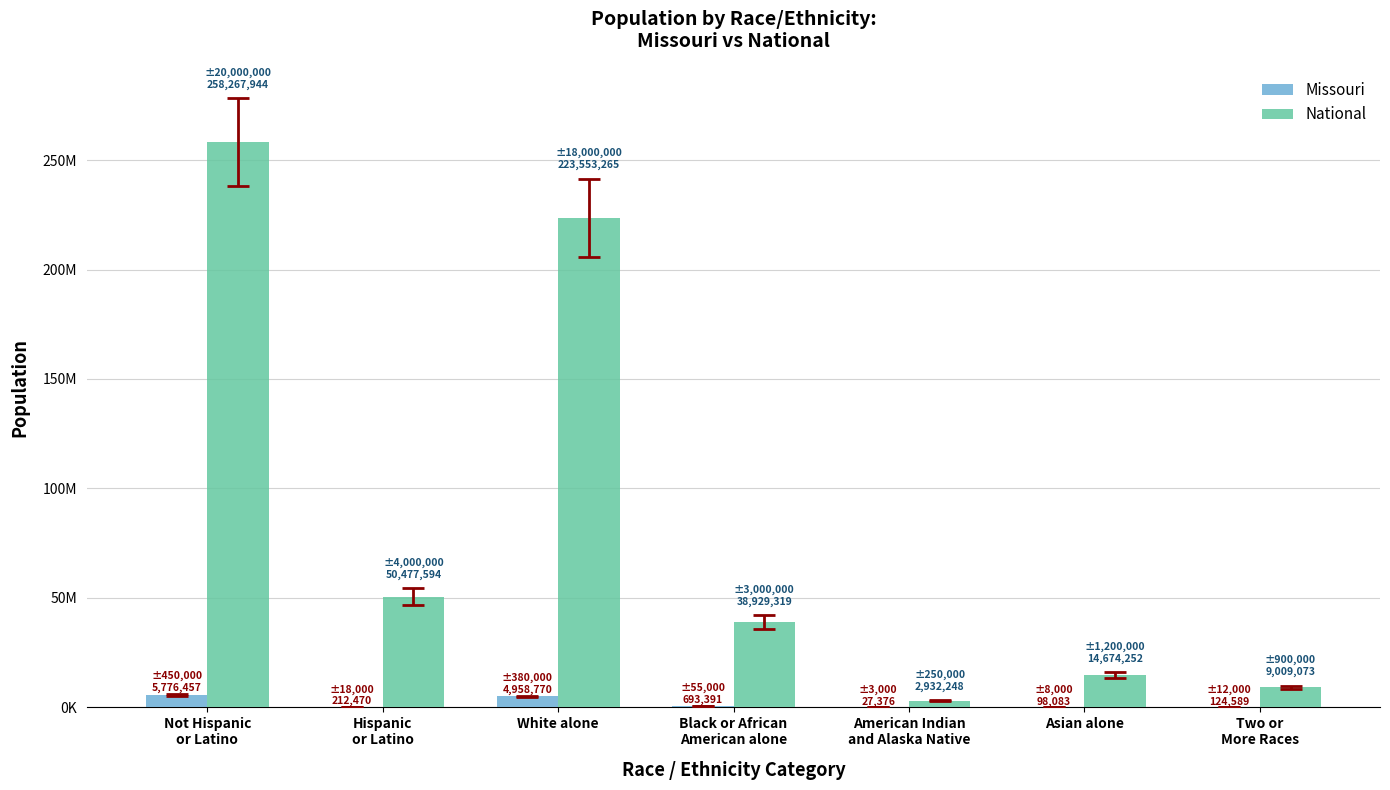

Rank the series by their maximum value, from highest to lowest.

National, Missouri